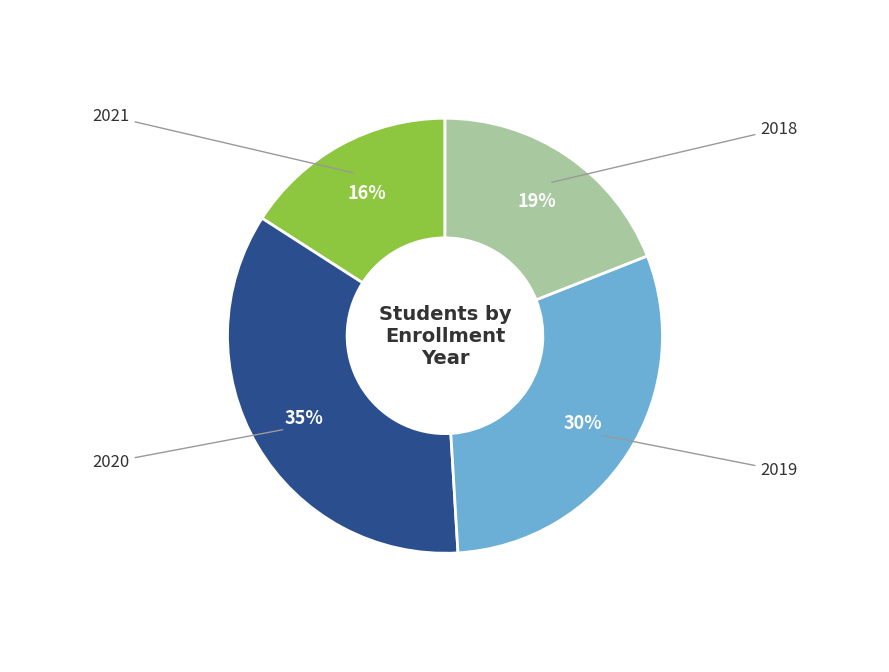

How many slices are in this pie chart?

4